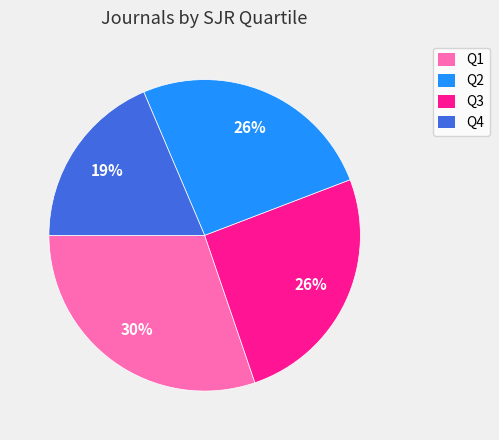

To the nearest percent, what is the difference between the Q2 and Q4 slice percentages?

7%